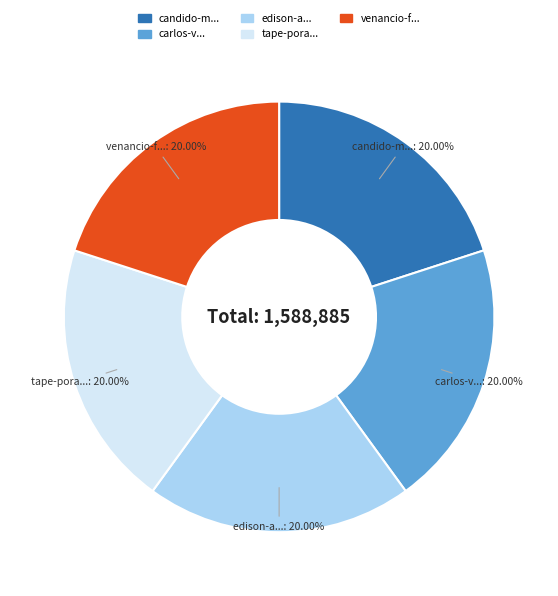

Is there a majority slice in this chart?

No